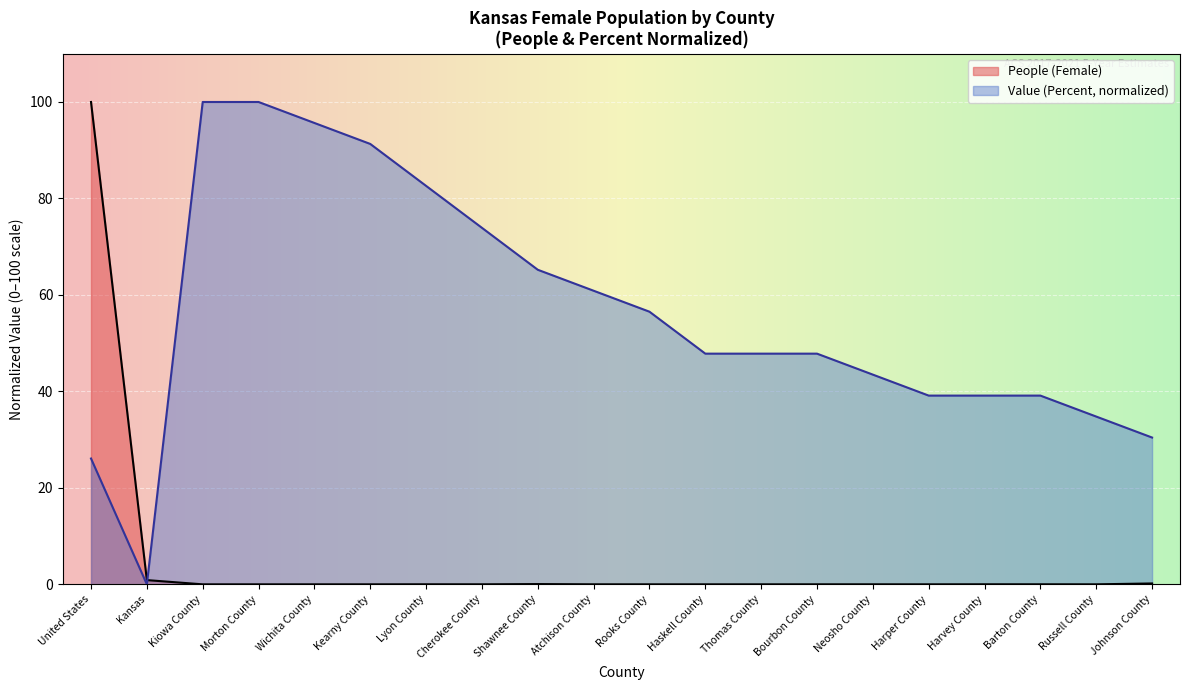

Does the chart display data point markers on the line(s)?

No